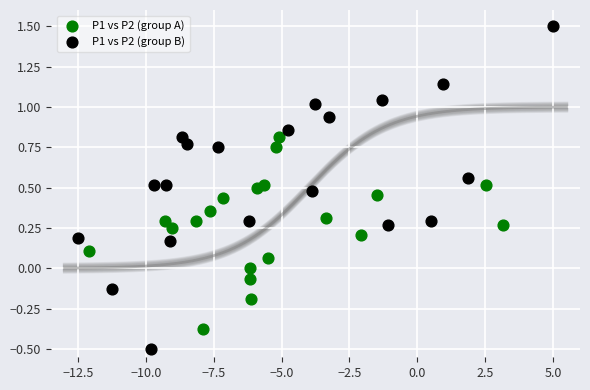

Which series contains the highest Y value?

P1 vs P2 (group B)